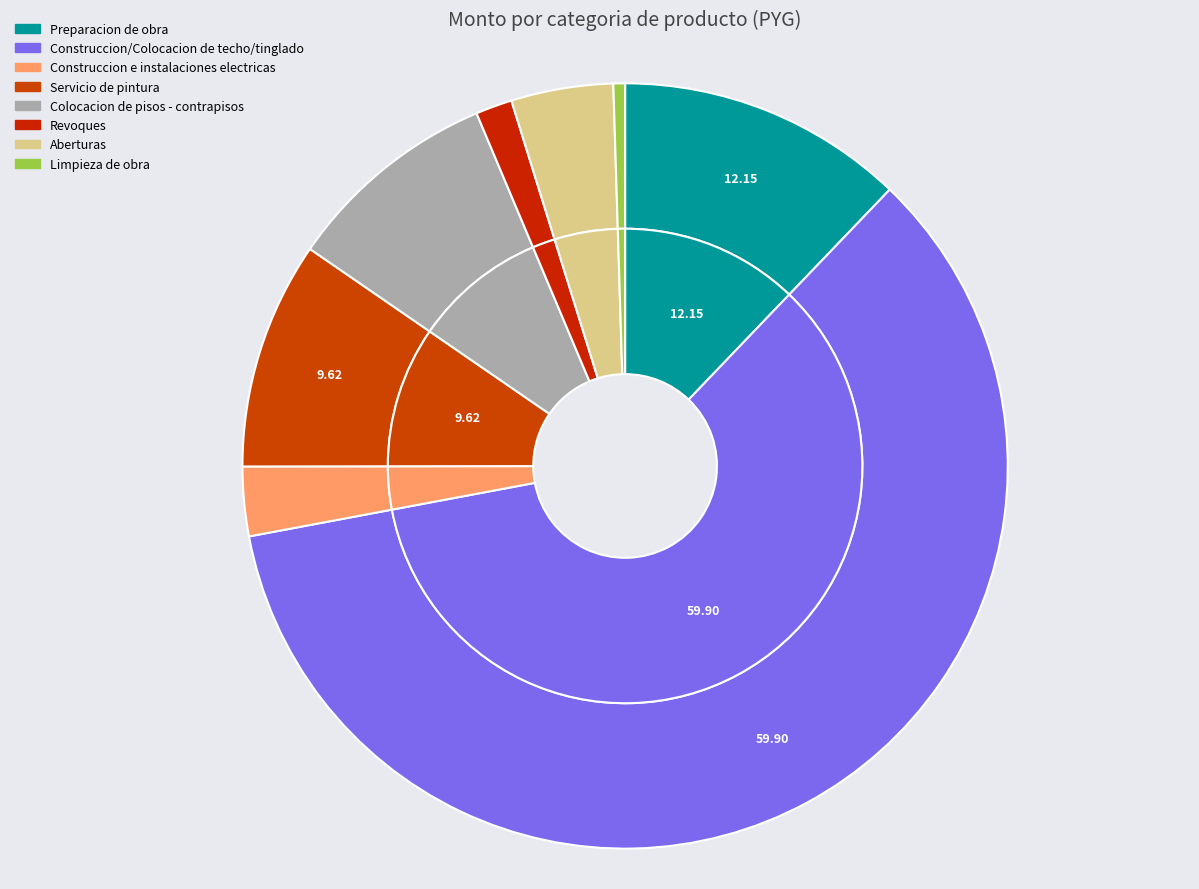

What is the change in value from Preparacion de obra to Aberturas?

-17551600